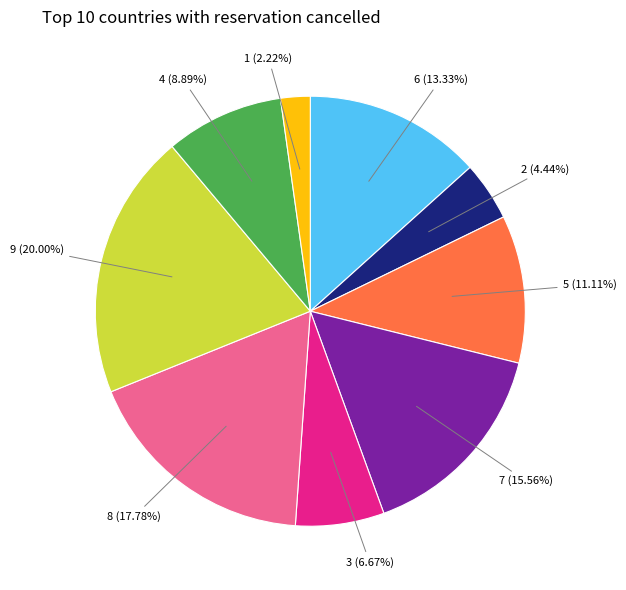

Is there any slice that represents more than half of the pie?

No